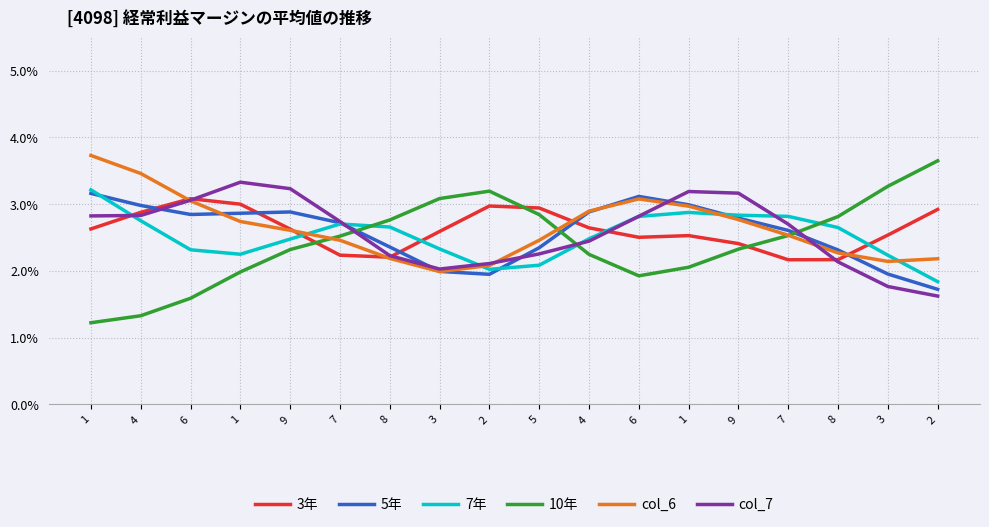

What is the sum of all 10年 values?

43.6